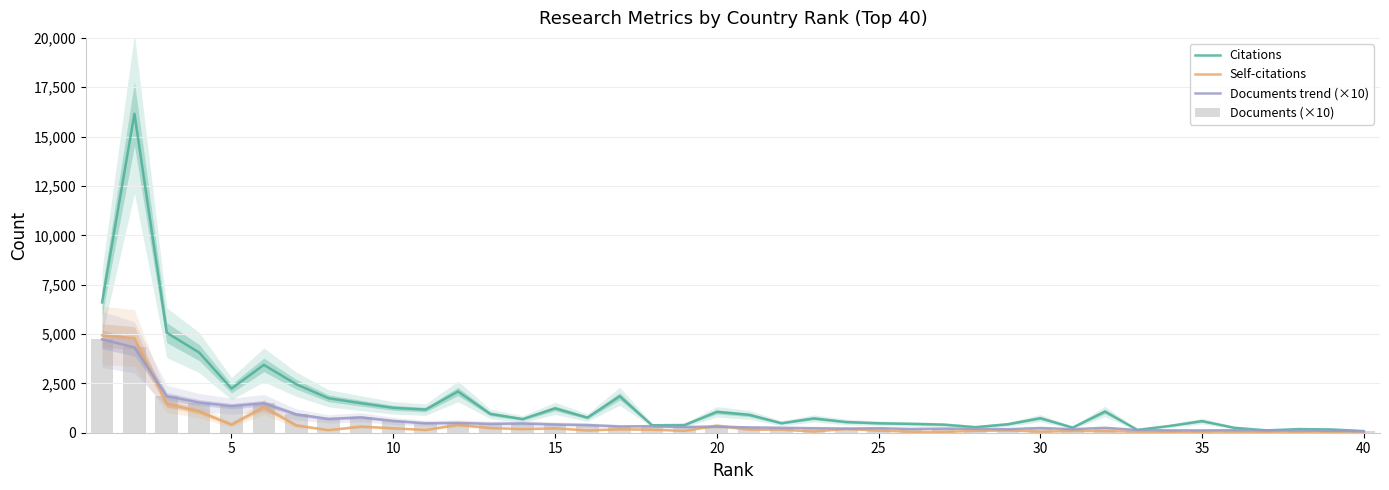

What are all the series names shown in the legend?

Citations, Self-citations, Documents trend (×10), Documents (×10)